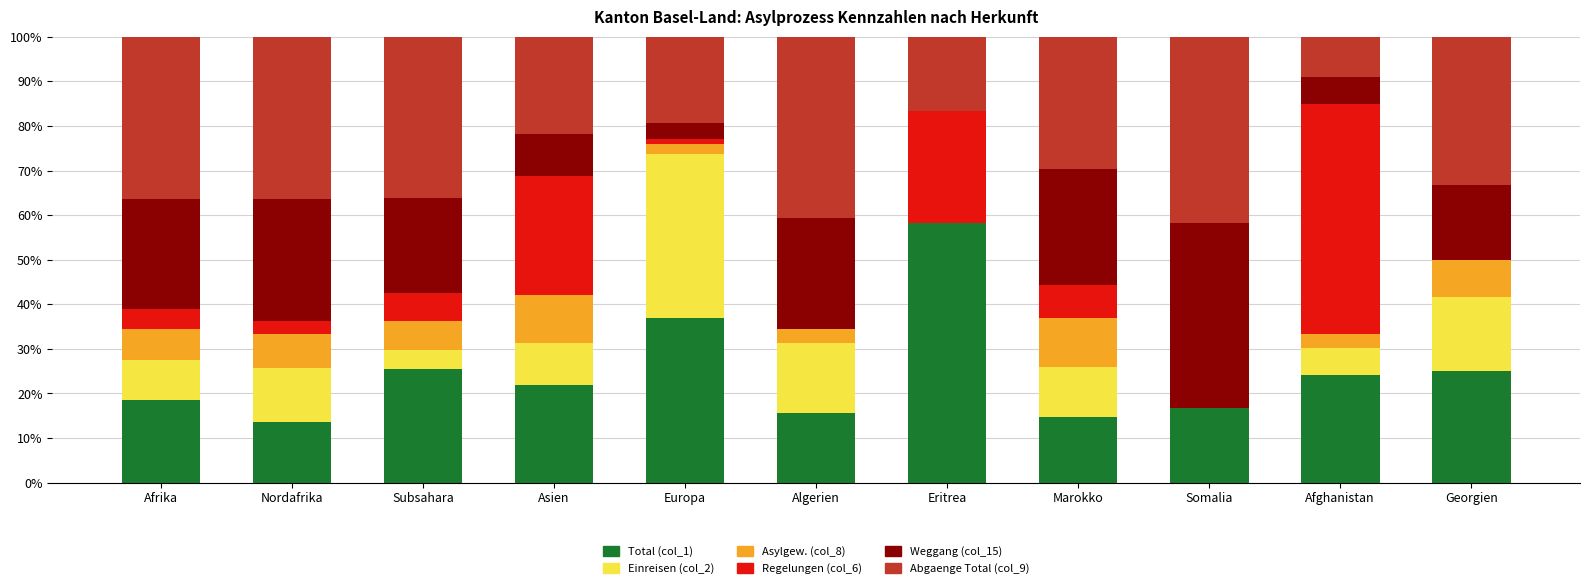

What is the total value across all series at Subsahara?

100.0